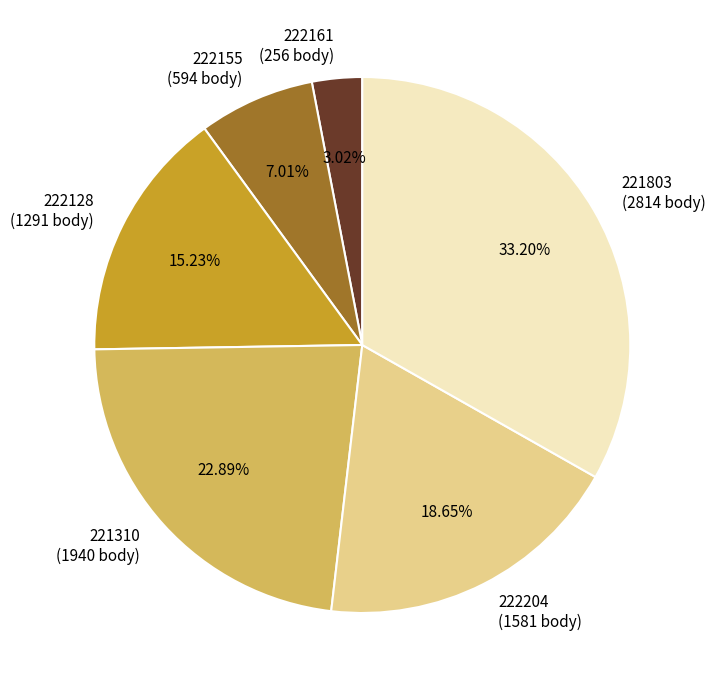

Which has a higher value, 222161 (256 body) or 222155 (594 body)?

222155 (594 body)